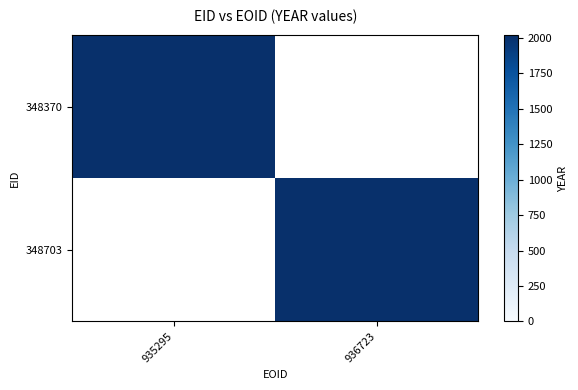

Reading left to right, extract all data points from this chart.

348370: 2018	0
348703: 0	2018